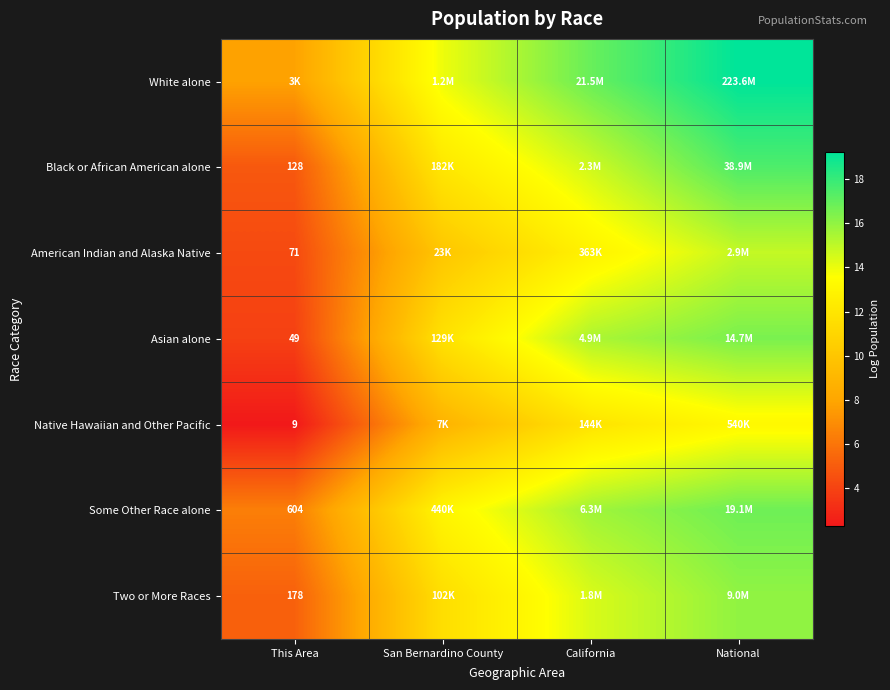

Is it true that Two or More Races equals 5.2 at This Area?

True